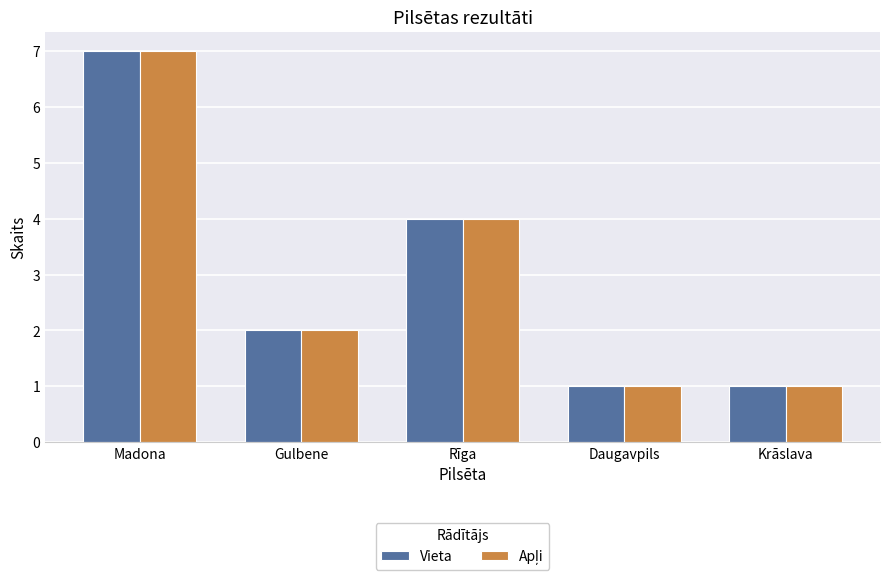

True or false: Vieta has a value of 2 at Krāslava.

False